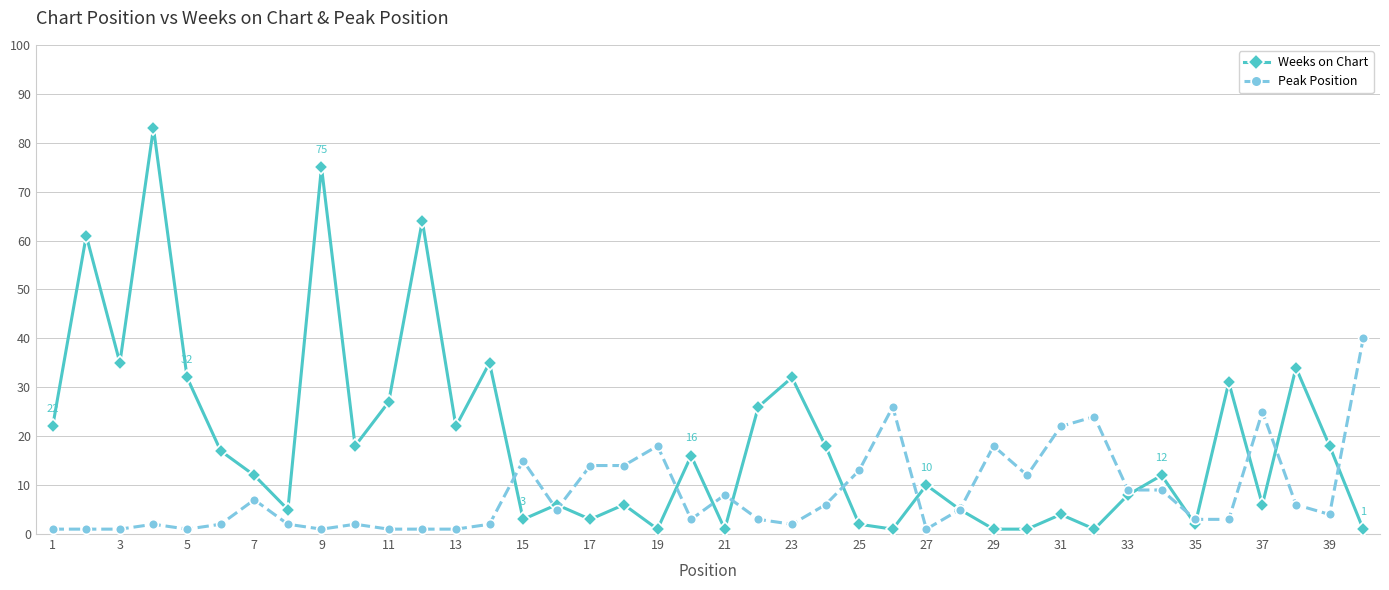

What are all the series names shown in the legend?

Weeks on Chart, Peak Position